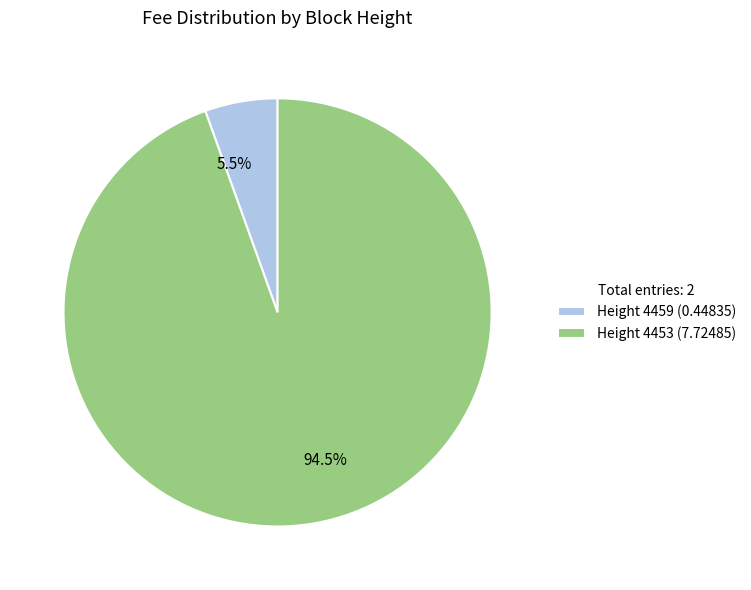

Is 5.5% the majority of the pie?

No